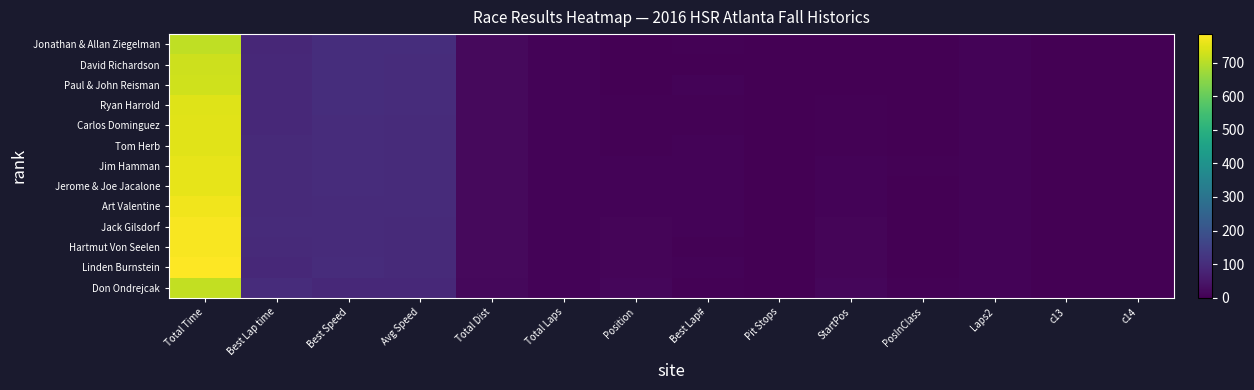

Reading left to right, extract all data points from this chart.

Jonathan & Allan Ziegelman: Total Time=710.1	Best Lap time=88.0	Best Speed=104.0	Avg Speed=103.0	Total Dist=20.3	Total Laps=8.0	Position=1.0	Best Lap#=4.0	Pit Stops=0.0	StartPos=1.0	PosInClass=1.0	Laps2=8.0	c13=1.0	c14=1.0
David Richardson: Total Time=725.8	Best Lap time=89.8	Best Speed=101.8	Avg Speed=100.8	Total Dist=20.3	Total Laps=8.0	Position=2.0	Best Lap#=2.0	Pit Stops=0.0	StartPos=2.0	PosInClass=1.0	Laps2=8.0	c13=1.0	c14=1.0
Paul & John Reisman: Total Time=726.9	Best Lap time=90.0	Best Speed=101.6	Avg Speed=100.6	Total Dist=20.3	Total Laps=8.0	Position=3.0	Best Lap#=7.0	Pit Stops=0.0	StartPos=3.0	PosInClass=1.0	Laps2=8.0	c13=1.0	c14=1.0
Ryan Harrold: Total Time=745.2	Best Lap time=89.5	Best Speed=102.1	Avg Speed=98.2	Total Dist=20.3	Total Laps=8.0	Position=4.0	Best Lap#=4.0	Pit Stops=0.0	StartPos=4.0	PosInClass=2.0	Laps2=8.0	c13=1.0	c14=1.0
Carlos Dominguez: Total Time=748.7	Best Lap time=91.9	Best Speed=99.5	Avg Speed=97.7	Total Dist=20.3	Total Laps=8.0	Position=5.0	Best Lap#=5.0	Pit Stops=0.0	StartPos=5.0	PosInClass=2.0	Laps2=8.0	c13=1.0	c14=1.0
Tom Herb: Total Time=749.1	Best Lap time=92.1	Best Speed=99.3	Avg Speed=97.7	Total Dist=20.3	Total Laps=8.0	Position=6.0	Best Lap#=8.0	Pit Stops=0.0	StartPos=6.0	PosInClass=3.0	Laps2=8.0	c13=1.0	c14=1.0
Jim Hamman: Total Time=756.6	Best Lap time=93.0	Best Speed=98.3	Avg Speed=96.7	Total Dist=20.3	Total Laps=8.0	Position=7.0	Best Lap#=8.0	Pit Stops=0.0	StartPos=7.0	PosInClass=4.0	Laps2=8.0	c13=1.0	c14=1.0
Jerome & Joe Jacalone: Total Time=757.3	Best Lap time=92.4	Best Speed=99.0	Avg Speed=96.6	Total Dist=20.3	Total Laps=8.0	Position=8.0	Best Lap#=8.0	Pit Stops=0.0	StartPos=8.0	PosInClass=1.0	Laps2=8.0	c13=1.0	c14=1.0
Art Valentine: Total Time=767.6	Best Lap time=94.4	Best Speed=96.8	Avg Speed=95.3	Total Dist=20.3	Total Laps=8.0	Position=9.0	Best Lap#=8.0	Pit Stops=0.0	StartPos=9.0	PosInClass=1.0	Laps2=8.0	c13=1.0	c14=1.0
Jack Gilsdorf: Total Time=778.0	Best Lap time=95.4	Best Speed=95.9	Avg Speed=94.0	Total Dist=20.3	Total Laps=8.0	Position=10.0	Best Lap#=7.0	Pit Stops=0.0	StartPos=10.0	PosInClass=1.0	Laps2=8.0	c13=1.0	c14=1.0
Hartmut Von Seelen: Total Time=778.2	Best Lap time=94.9	Best Speed=96.3	Avg Speed=94.0	Total Dist=20.3	Total Laps=8.0	Position=11.0	Best Lap#=4.0	Pit Stops=0.0	StartPos=11.0	PosInClass=2.0	Laps2=8.0	c13=1.0	c14=1.0
Linden Burnstein: Total Time=785.1	Best Lap time=91.5	Best Speed=99.9	Avg Speed=93.2	Total Dist=20.3	Total Laps=8.0	Position=12.0	Best Lap#=7.0	Pit Stops=0.0	StartPos=12.0	PosInClass=3.0	Laps2=8.0	c13=1.0	c14=1.0
Don Ondrejcak: Total Time=714.2	Best Lap time=100.0	Best Speed=91.4	Avg Speed=89.6	Total Dist=17.8	Total Laps=7.0	Position=13.0	Best Lap#=6.0	Pit Stops=0.0	StartPos=13.0	PosInClass=4.0	Laps2=7.0	c13=0.0	c14=0.0